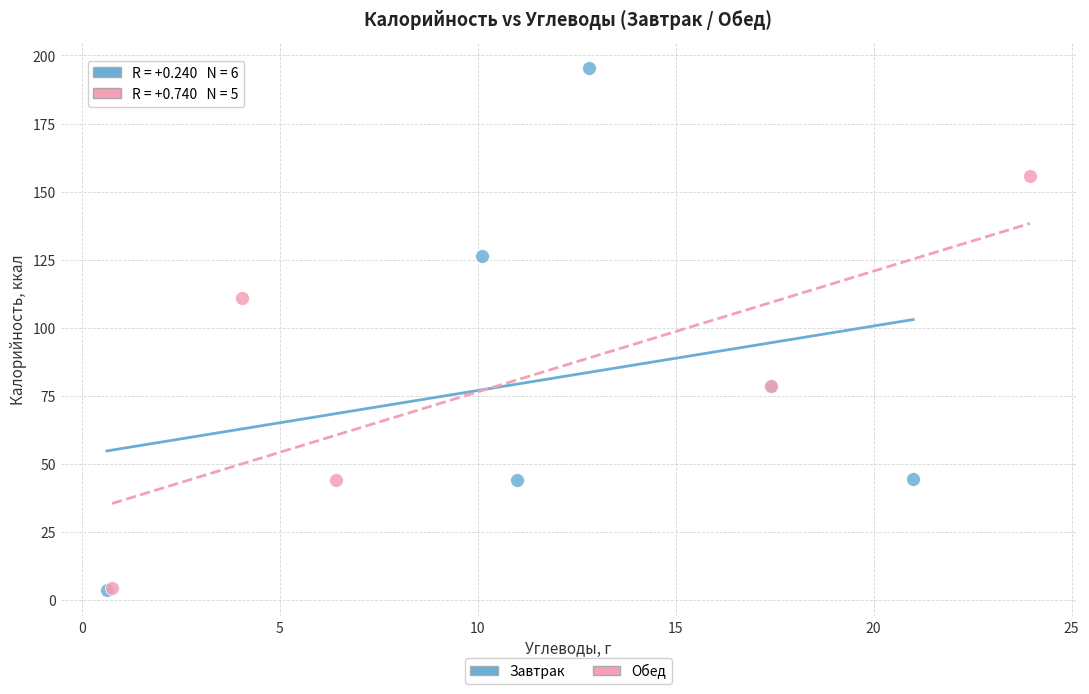

Which series reaches the maximum Y coordinate?

Завтрак